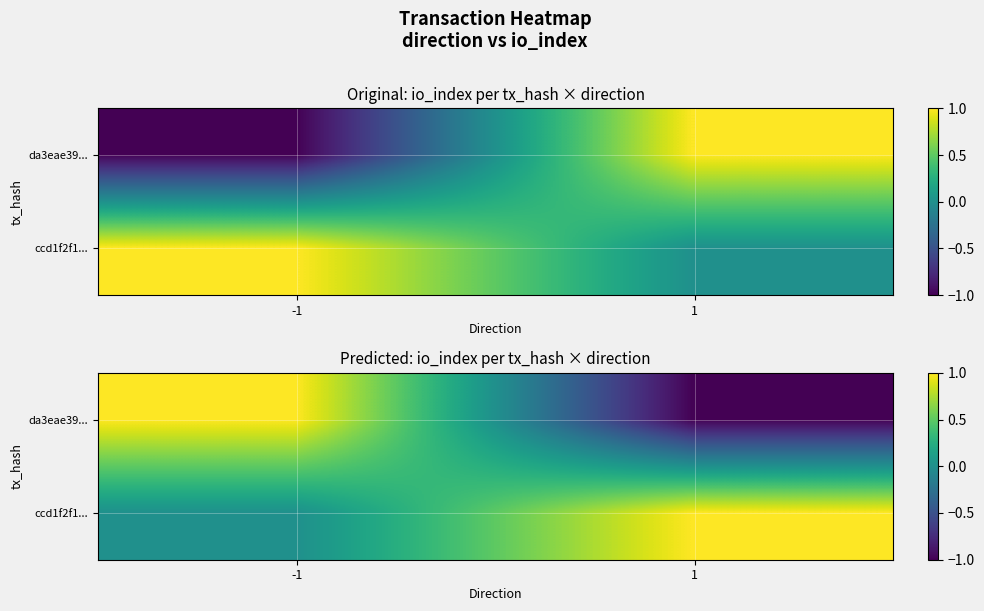

Between -1 and 1, which is larger?

-1